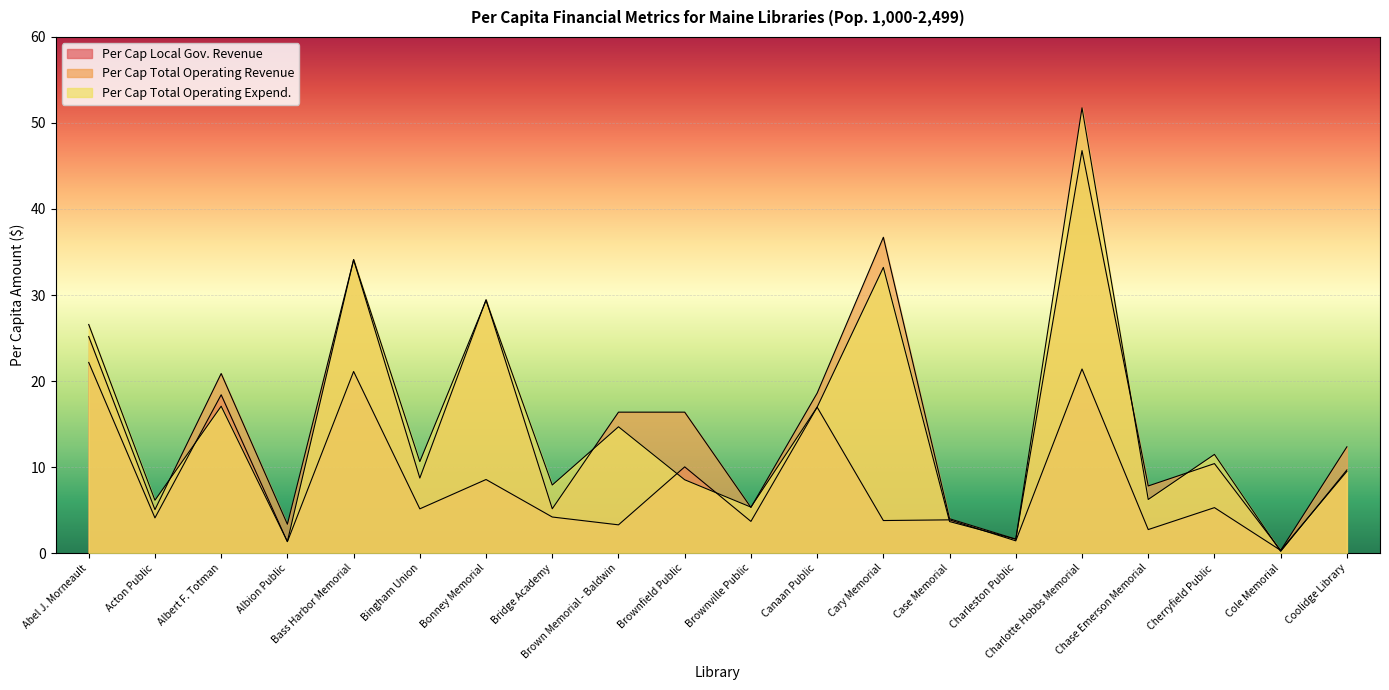

Reading left to right, list all the values displayed in this chart.

Per Cap Local Gov. Revenue: 22.2	4.1	18.4	1.3	21.1	5.1	8.6	4.2	3.3	10.0	3.7	17.0	3.8	3.9	1.4	21.4	2.7	5.3	0.3	9.5
Per Cap Total Operating Revenue: 25.2	5.0	20.9	3.4	34.1	8.7	29.5	5.2	16.4	16.4	5.3	18.6	36.7	4.0	1.6	46.8	7.8	10.4	0.3	12.3
Per Cap Total Operating Expend.: 26.6	6.1	17.1	1.3	34.1	10.6	29.4	7.9	14.7	8.5	5.3	17.0	33.2	3.7	1.6	51.8	6.2	11.5	0.2	9.7